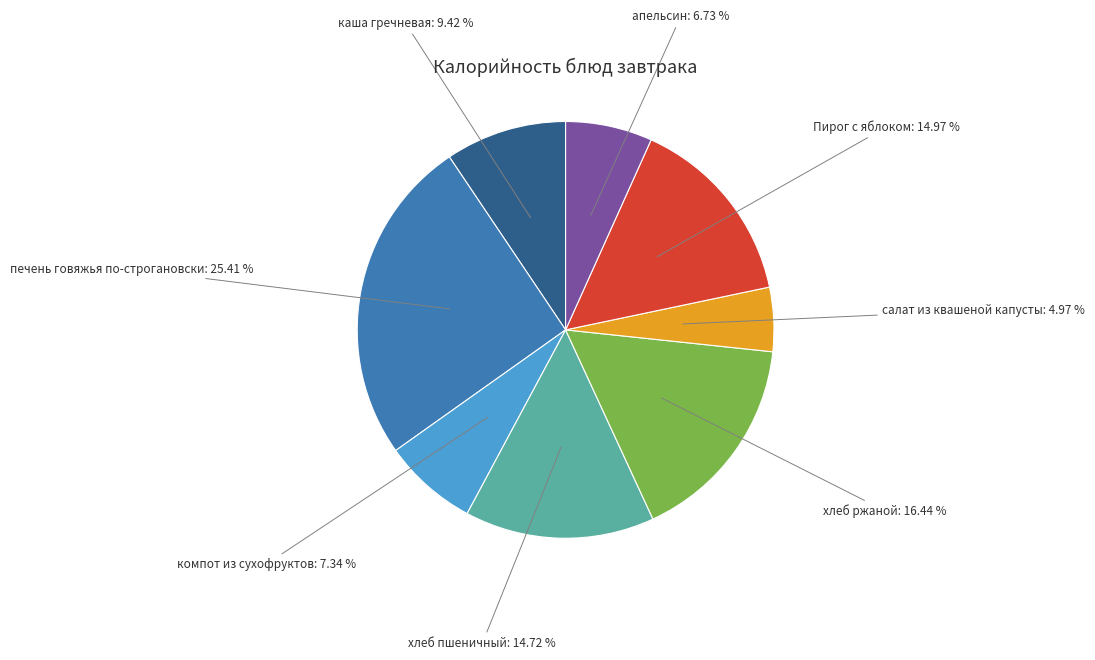

Is there any slice that represents more than half of the pie?

No